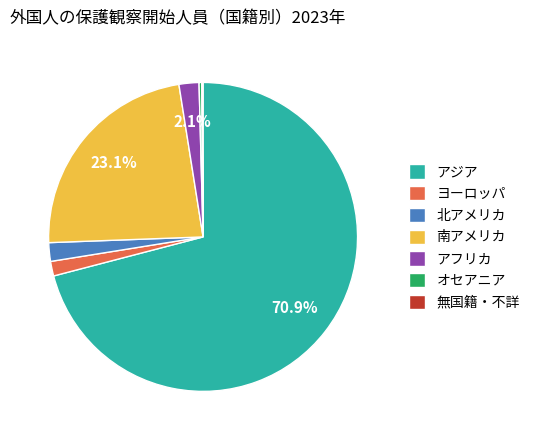

Does ヨーロッパ represent more than half of the total?

No